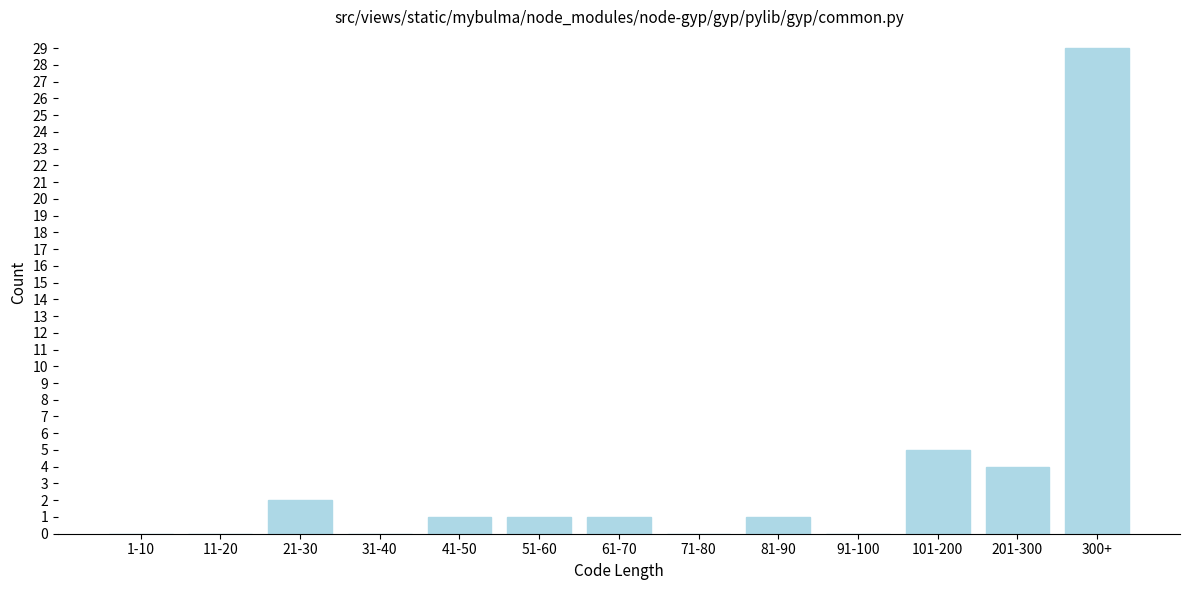

Reading left to right, what are all the values shown in this chart?

1-10=0	11-20=0	21-30=2	31-40=0	41-50=1	51-60=1	61-70=1	71-80=0	81-90=1	91-100=0	101-200=5	201-300=4	300+=29